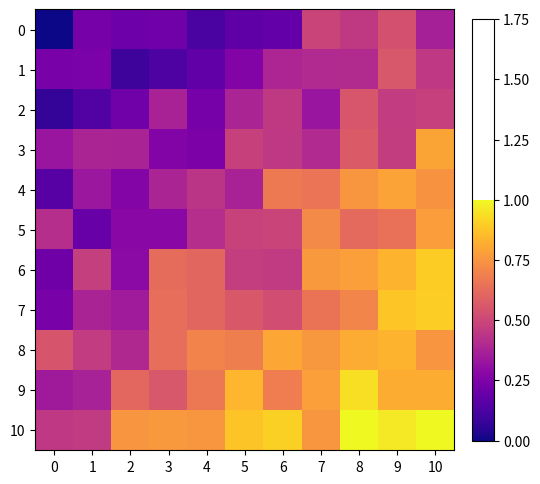

Count the number of categories in the chart.

11